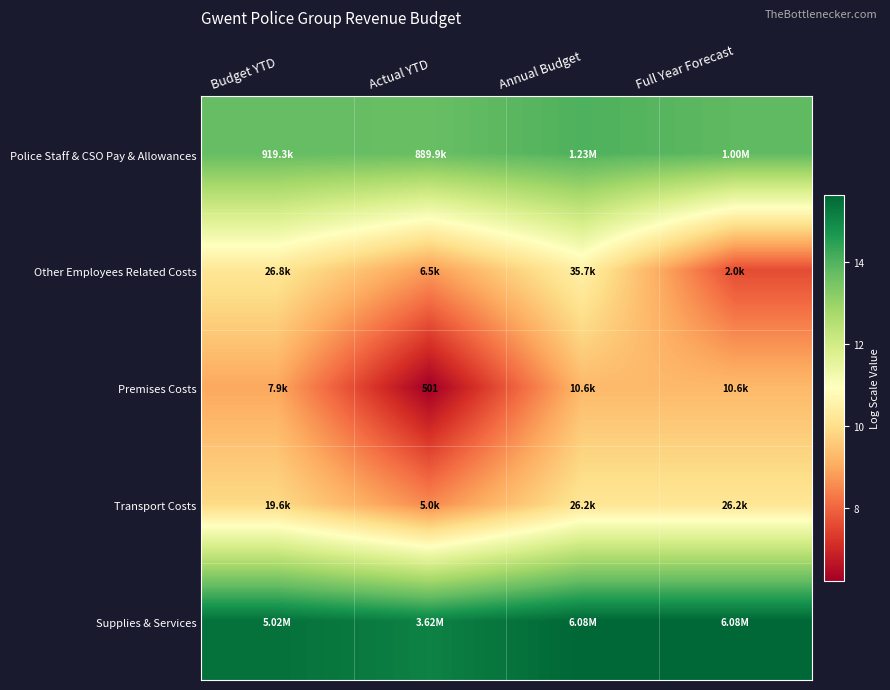

Which category has the highest value across all series?

Annual Budget